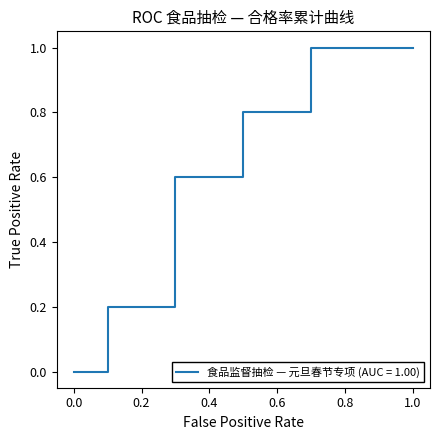

How many lines are shown in the chart?

1